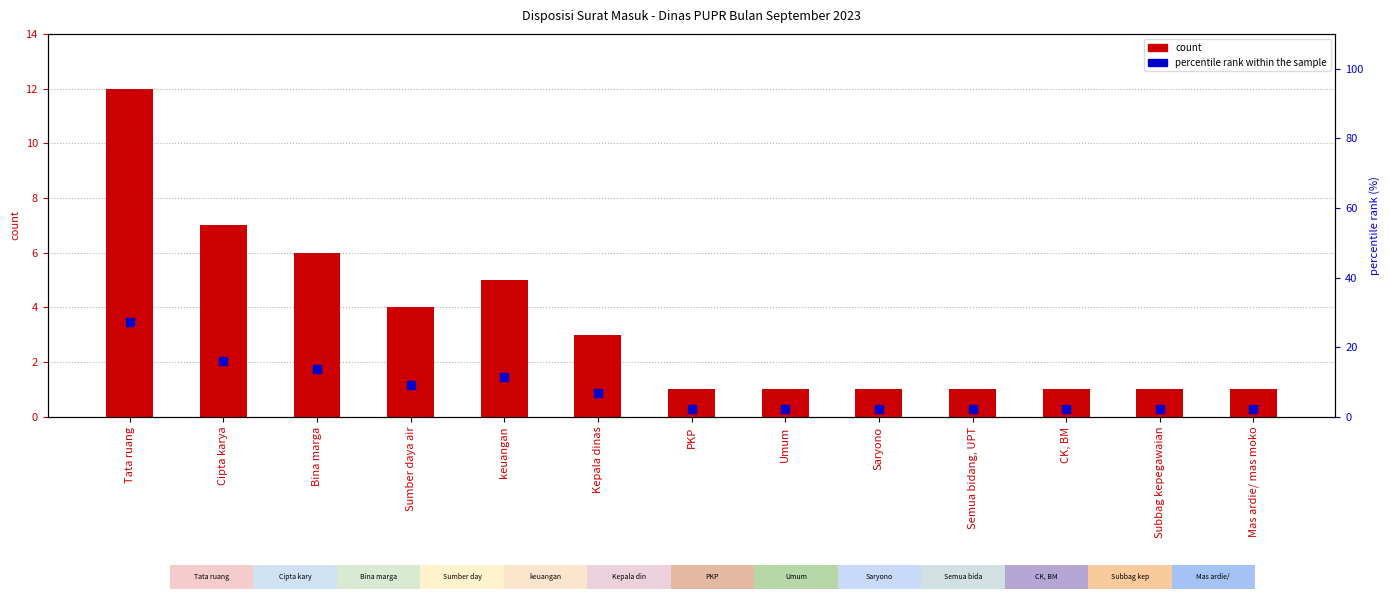

At how many categories does at least one series exceed 26?

1